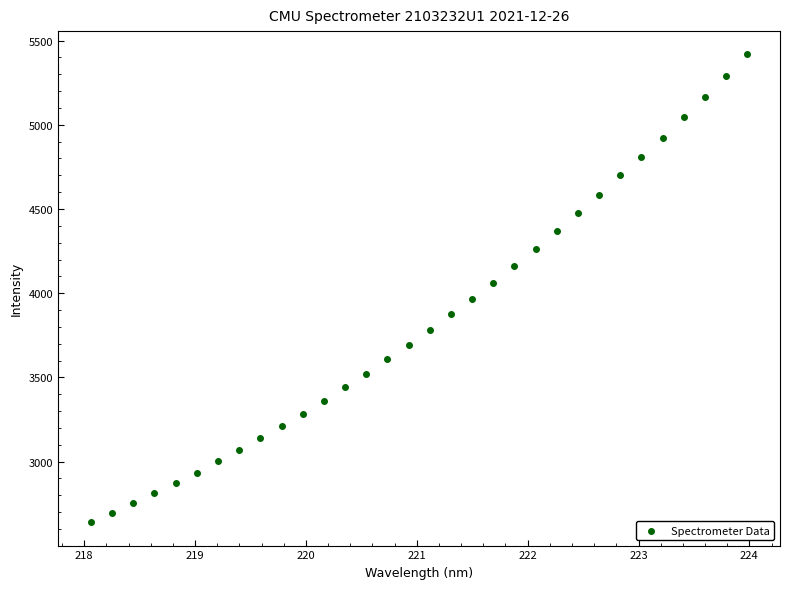

What is the range of X values (max minus min)?

5.9